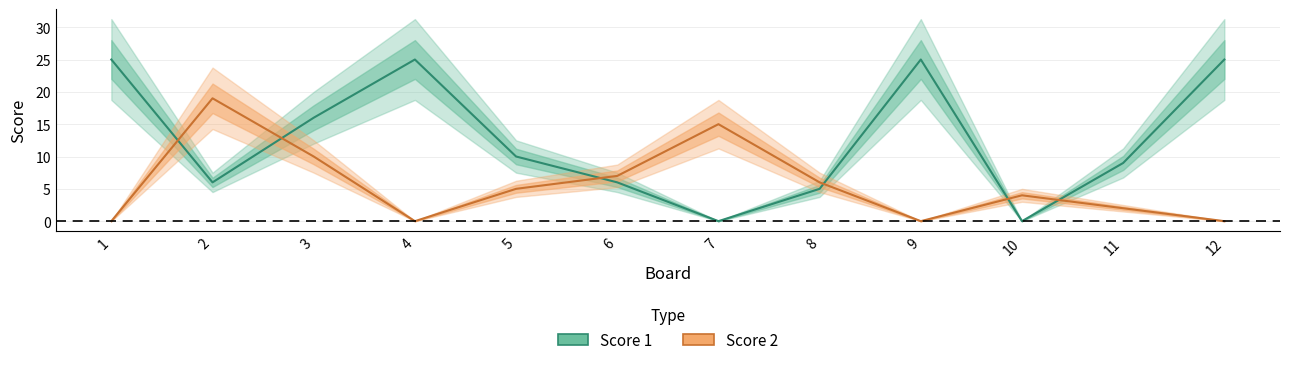

What are all the series names shown in the legend?

Score 1, Score 2